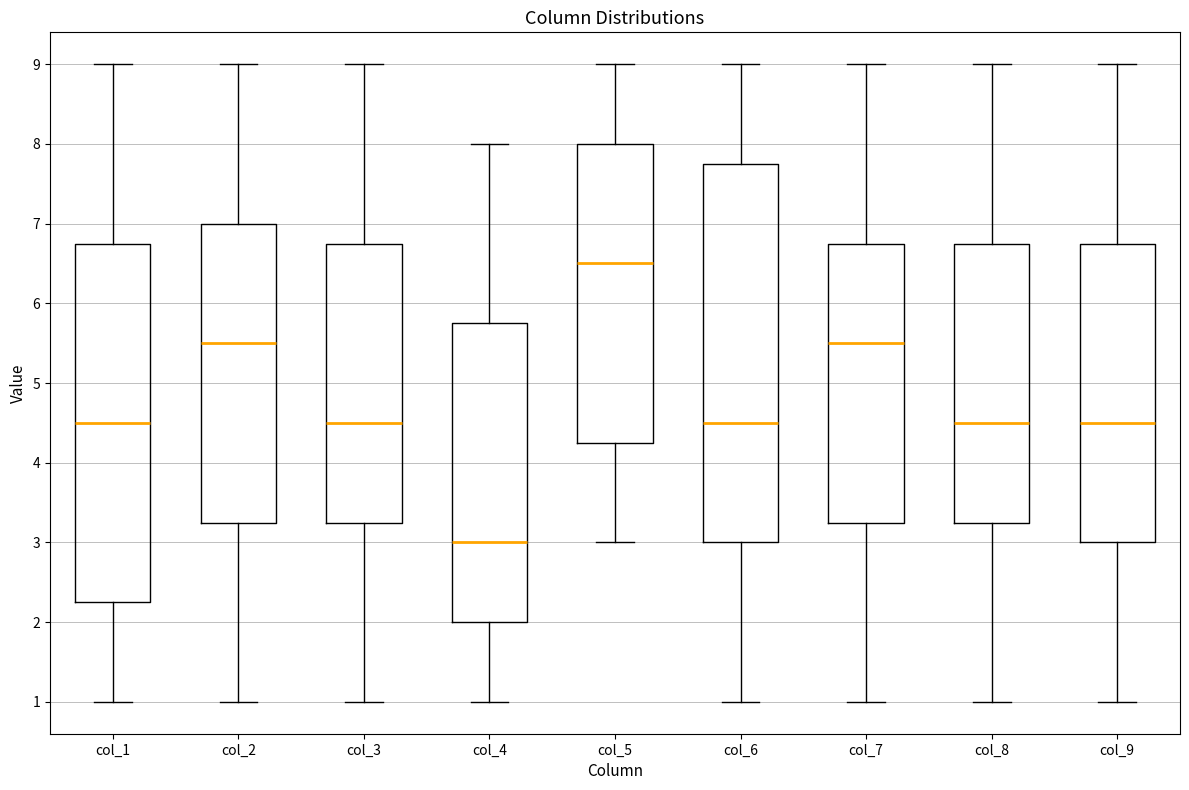

Reading left to right, transcribe this box plot: for each box, give where its median line is, the range the box spans, and where its two whiskers end, as read against the y-axis. The values are not printed on the chart, so give them approximately, as read against the axis.

col_1: median 4.5, box 2.3 to 6.8, whiskers 1.0 to 9.0
col_2: median 5.5, box 3.3 to 7.0, whiskers 1.0 to 9.0
col_3: median 4.5, box 3.3 to 6.8, whiskers 1.0 to 9.0
col_4: median 3.0, box 2.0 to 5.8, whiskers 1.0 to 8.0
col_5: median 6.5, box 4.3 to 8.0, whiskers 3.0 to 9.0
col_6: median 4.5, box 3.0 to 7.8, whiskers 1.0 to 9.0
col_7: median 5.5, box 3.3 to 6.8, whiskers 1.0 to 9.0
col_8: median 4.5, box 3.3 to 6.8, whiskers 1.0 to 9.0
col_9: median 4.5, box 3.0 to 6.8, whiskers 1.0 to 9.0